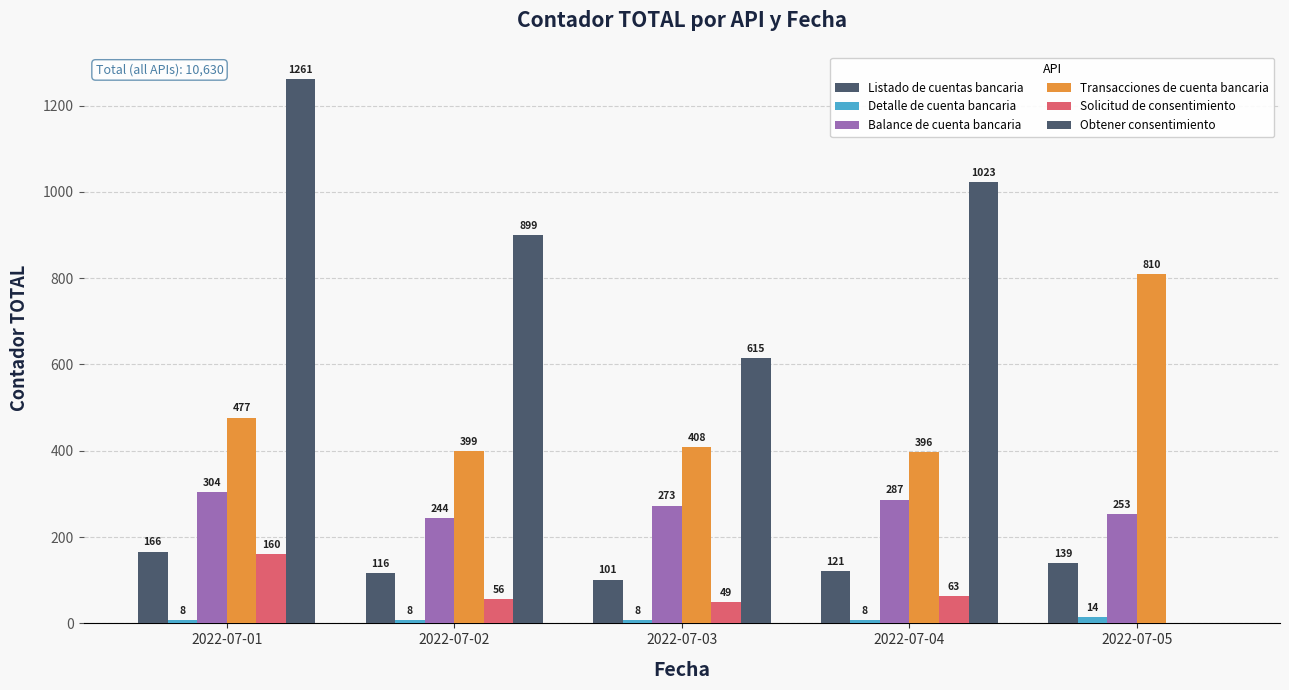

The value of Balance de cuenta bancaria at 2022-07-04 is 396. True or false?

False